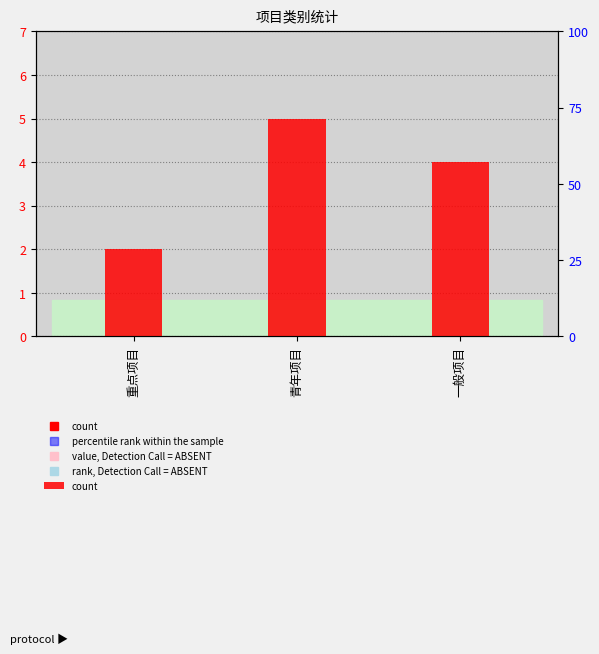

Reading right to left, list all the values displayed in this chart.

一般项目=4	青年项目=5	重点项目=2